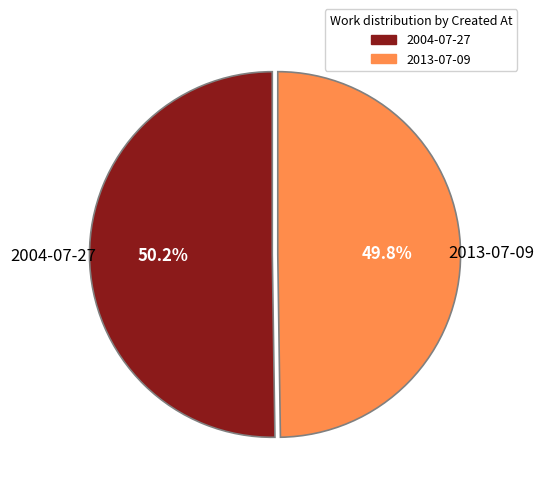

How many slices are in this pie chart?

2